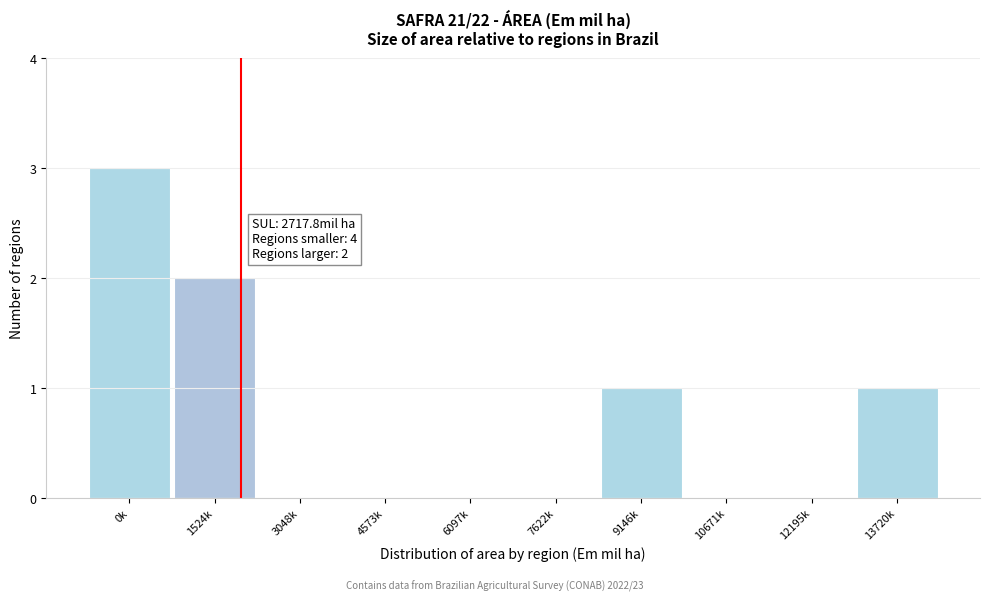

Reading left to right, extract all data points from this chart.

0k=3	1524k=2	3048k=0	4573k=0	6097k=0	7622k=0	9146k=1	10671k=0	12195k=0	13720k=1